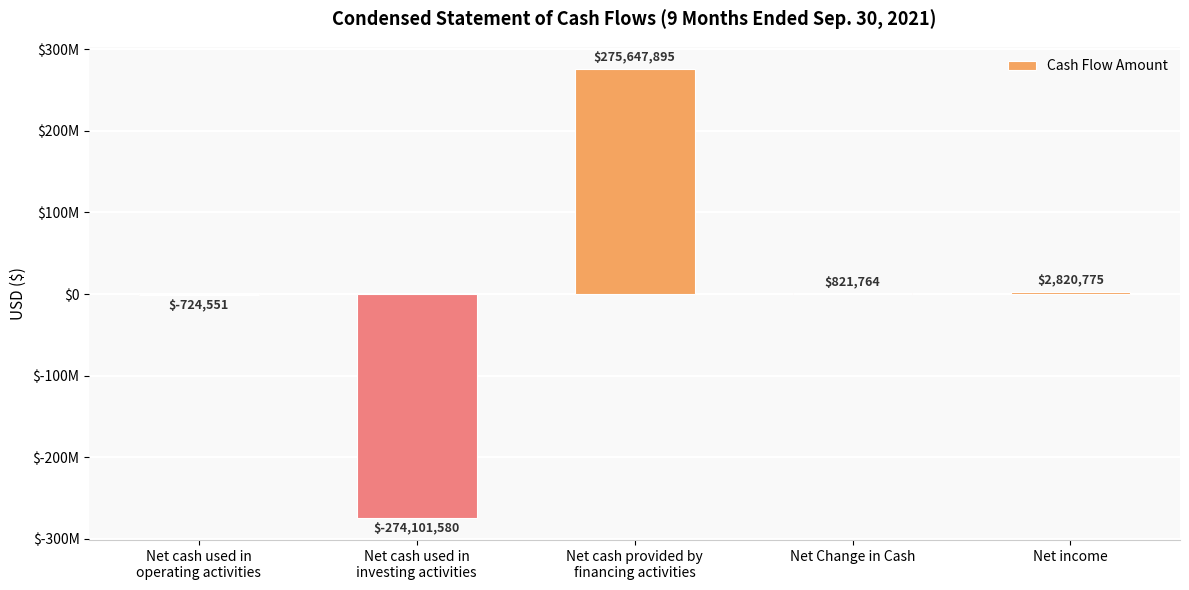

Are the bars horizontal?

No